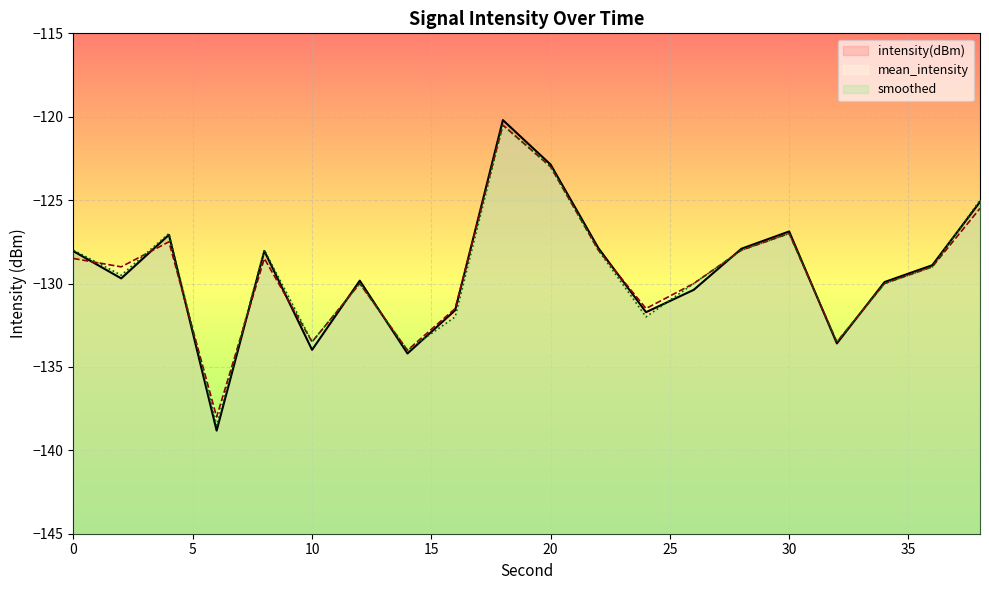

What is the highest value of the mean_intensity series?

-120.5